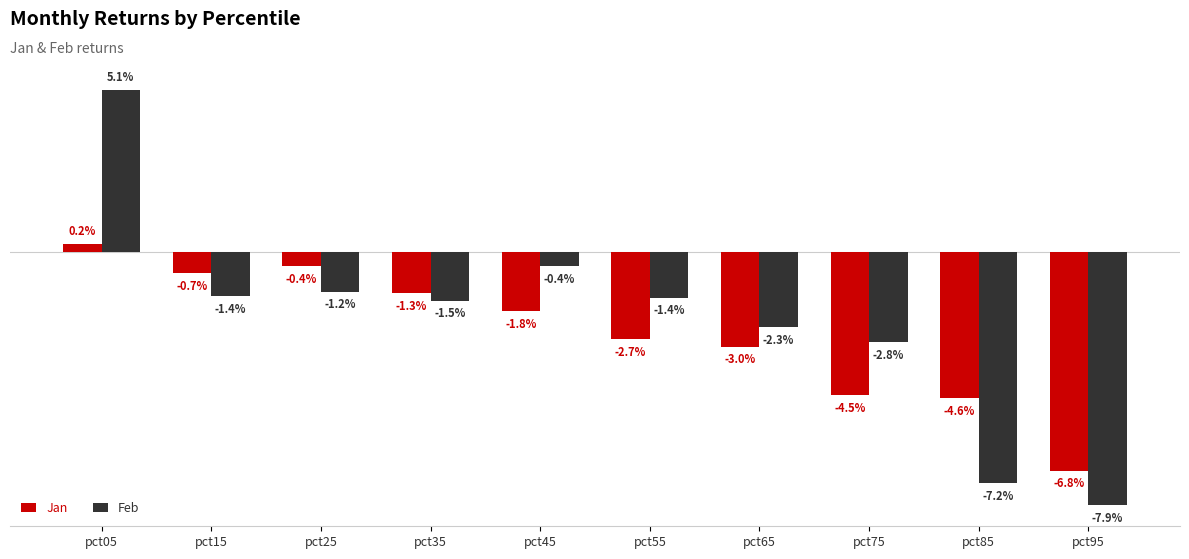

Is the value of Feb at pct85 greater than the value of Jan at pct25?

No